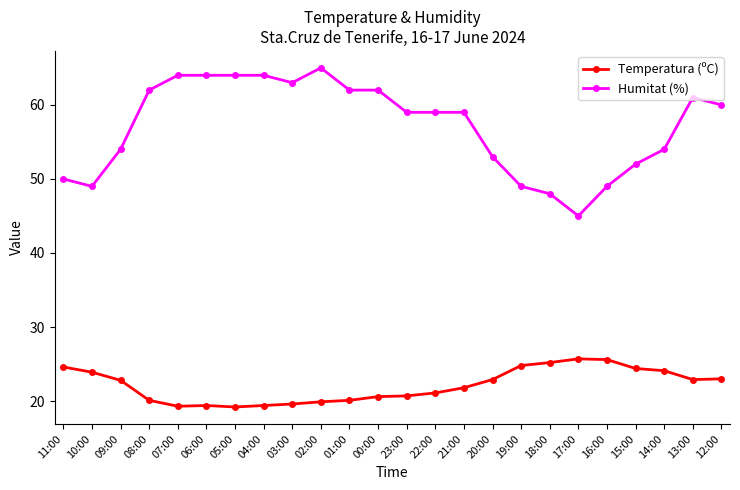

What is the maximum value for Humitat (%)?

65.0